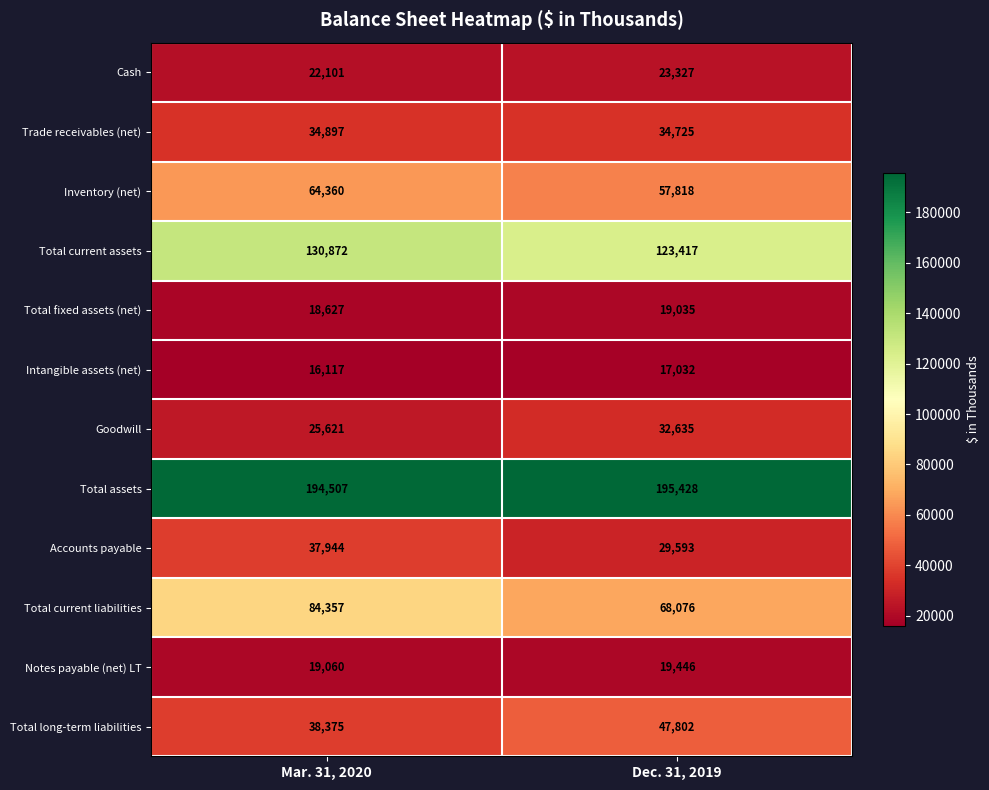

True or false: Inventory (net) has a value of 64360 at Mar. 31, 2020.

True